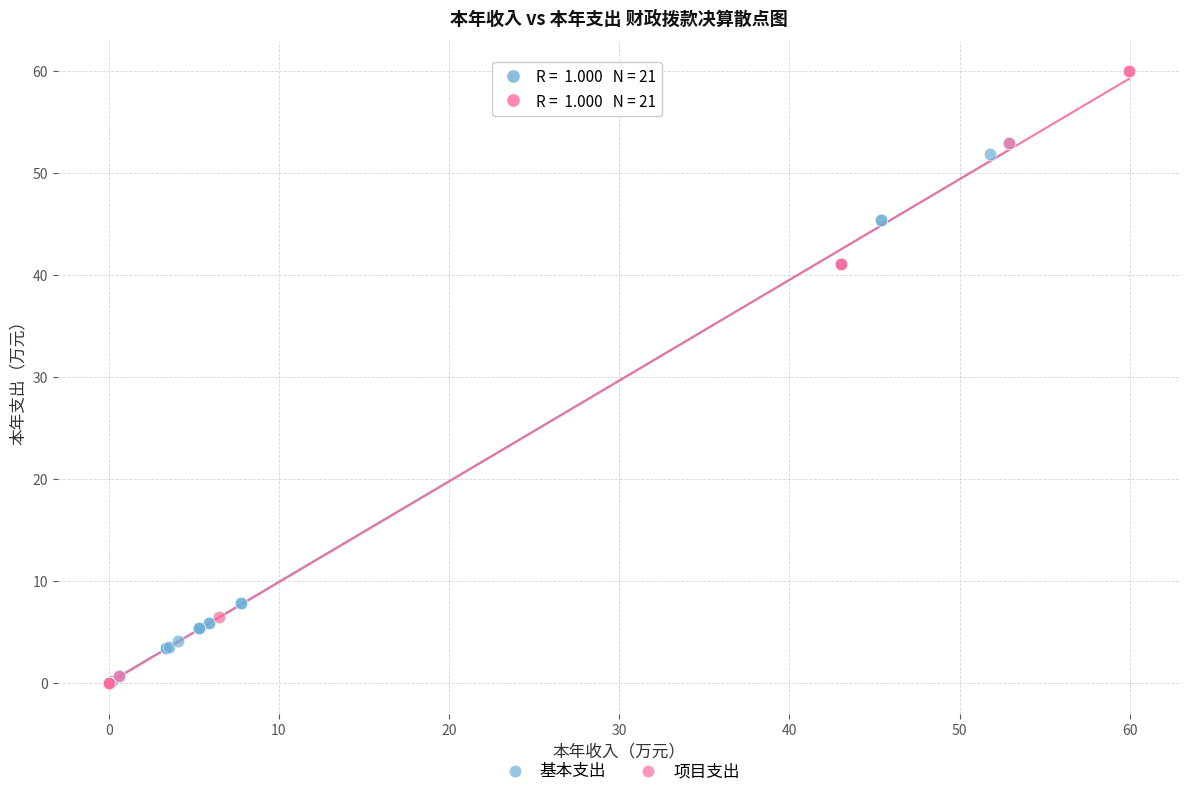

Which series contains the highest Y value?

项目支出